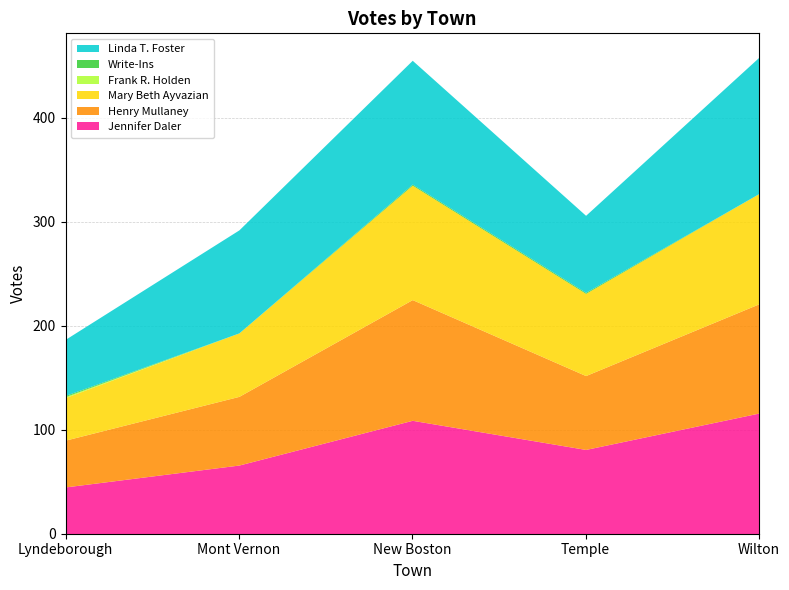

True or false: Write-Ins and Frank R. Holden cross at least once.

False